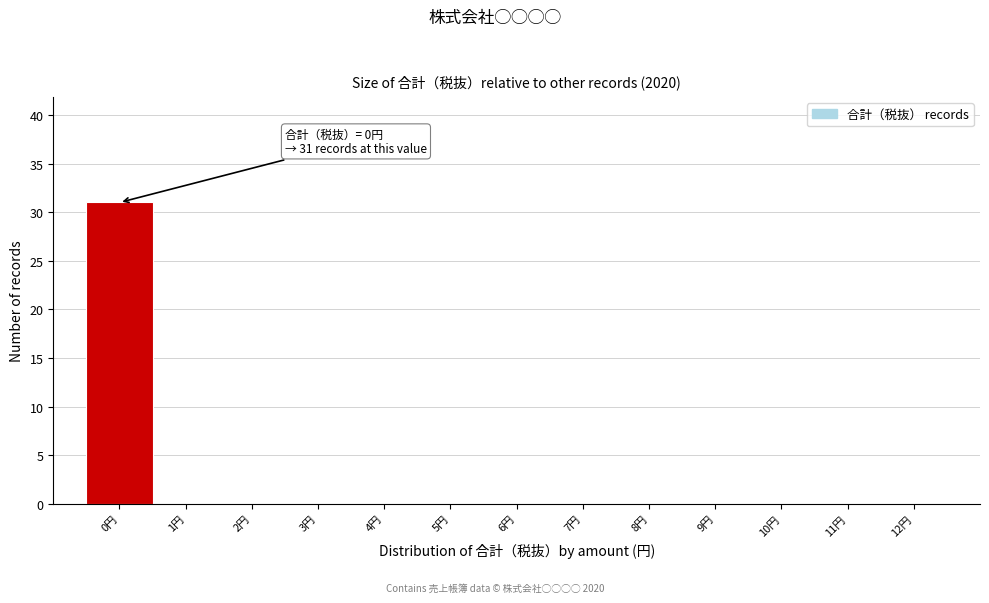

Reading left to right, list all the values displayed in this chart.

0円=31	1円=0	2円=0	3円=0	4円=0	5円=0	6円=0	7円=0	8円=0	9円=0	10円=0	11円=0	12円=0